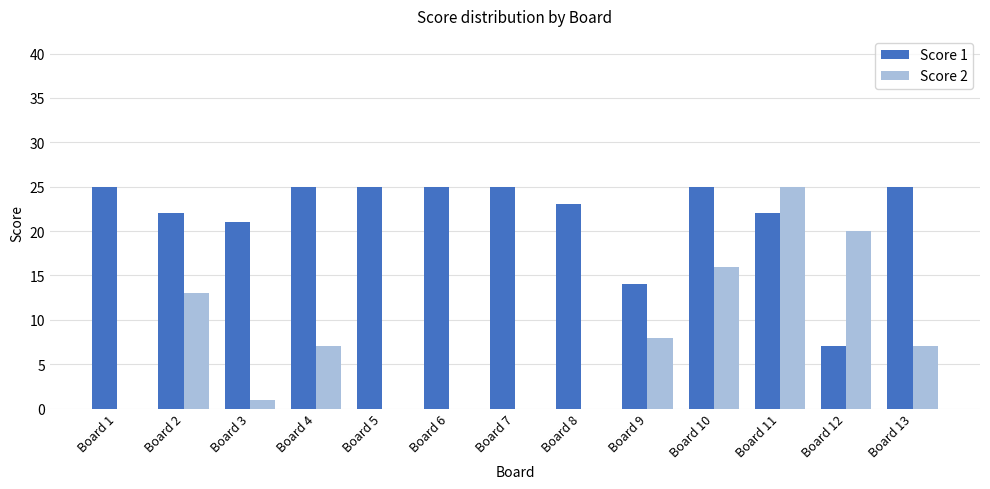

Are the bars grouped side by side (vs. stacked)?

Yes